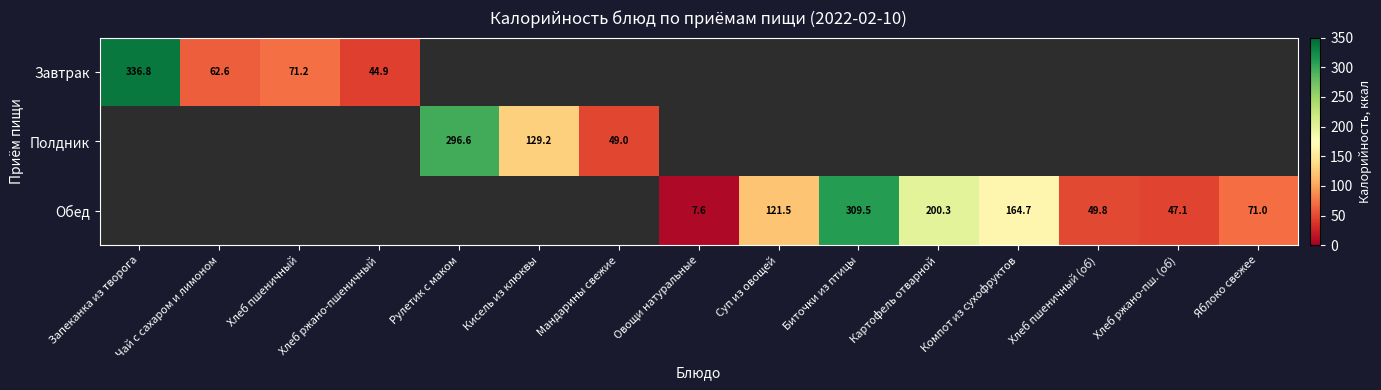

What is the difference between the Обед values at Хлеб пшеничный (об) and Компот из сухофруктов?

114.9